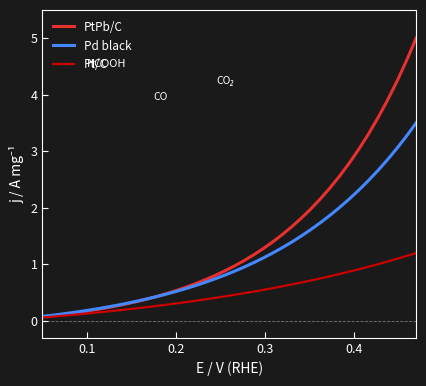

Which series has the largest total across all categories?

PtPb/C